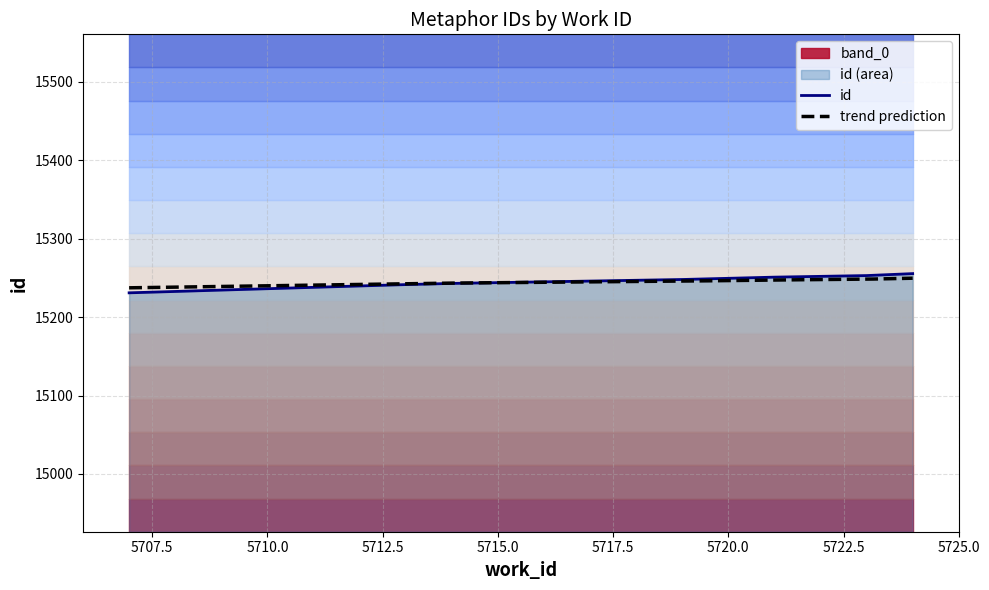

Which label corresponds to the smallest value in the chart?

5707